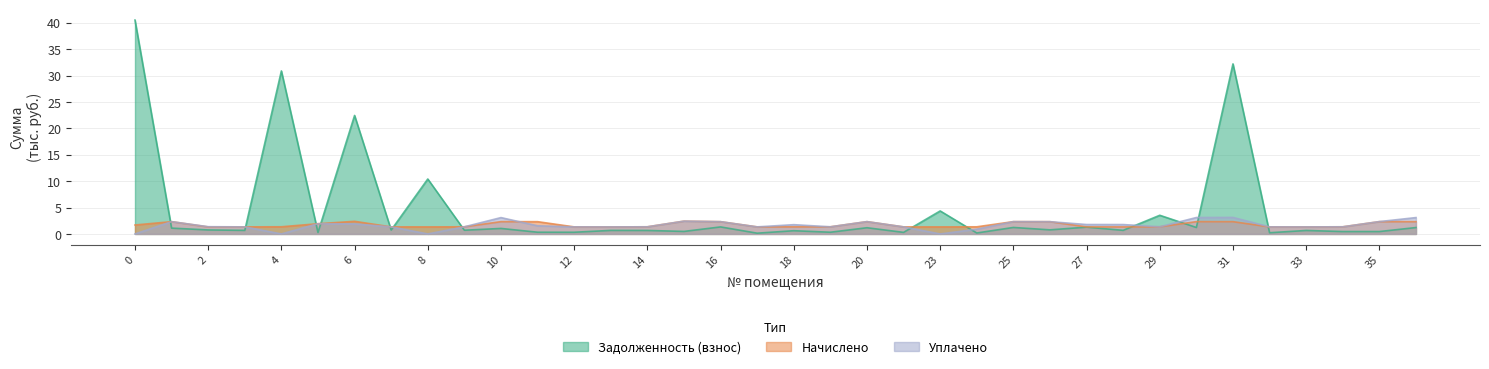

What is the maximum value for Задолженность (взнос)?

40.5